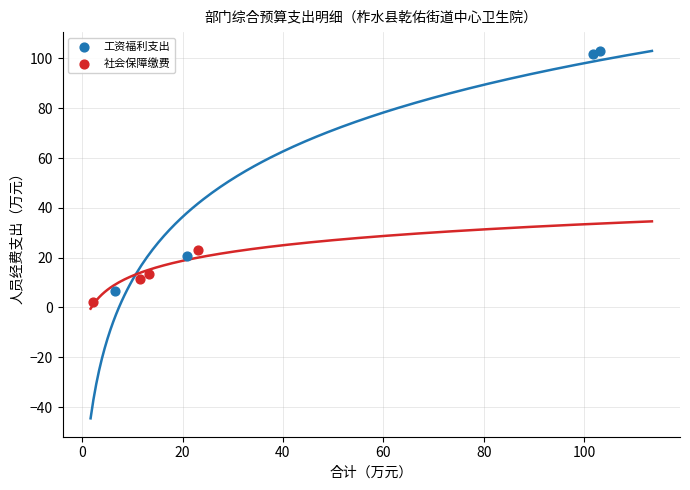

Which series reaches the maximum Y coordinate?

工资福利支出